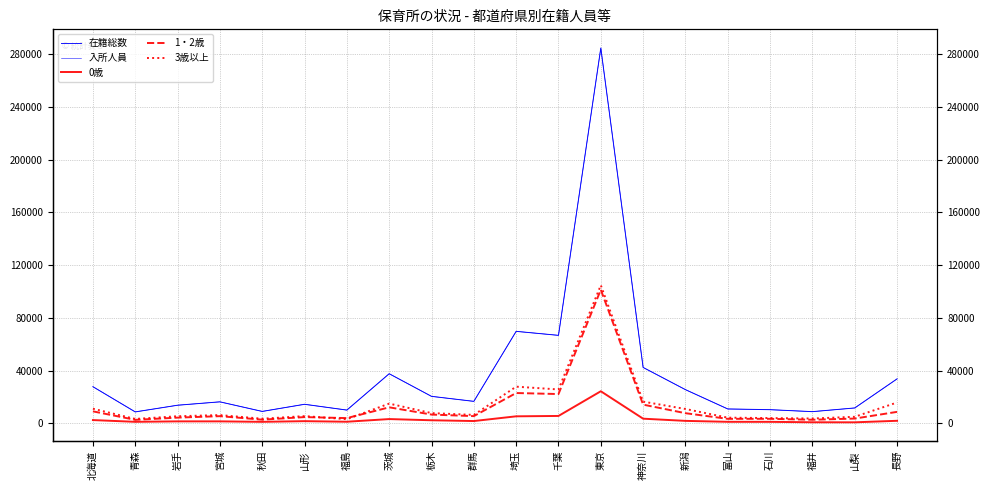

True or false: 3歳以上 and 在籍総数 intersect in this chart.

False